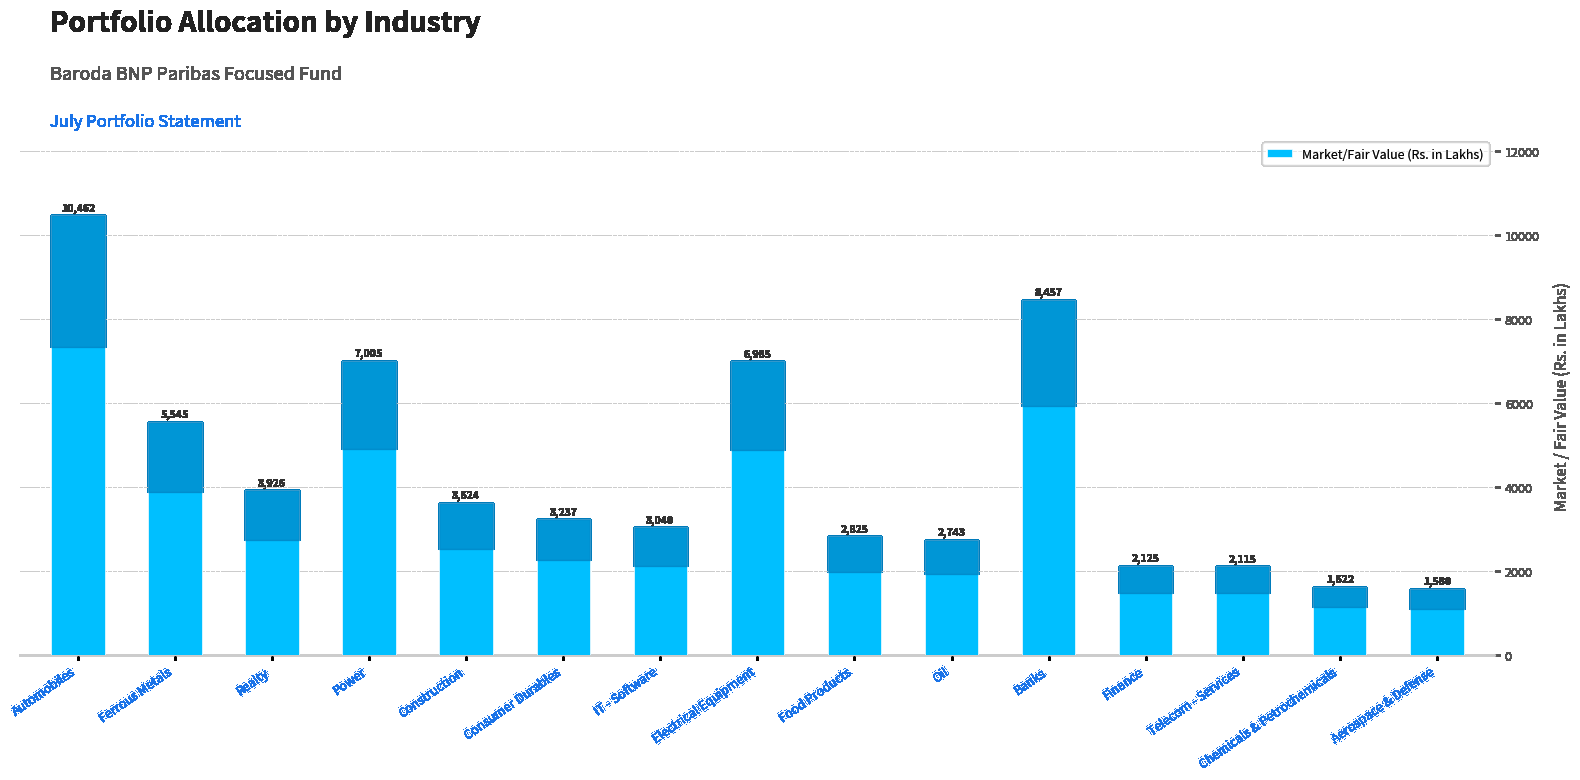

At which label is the value closest to 6021?

Ferrous Metals